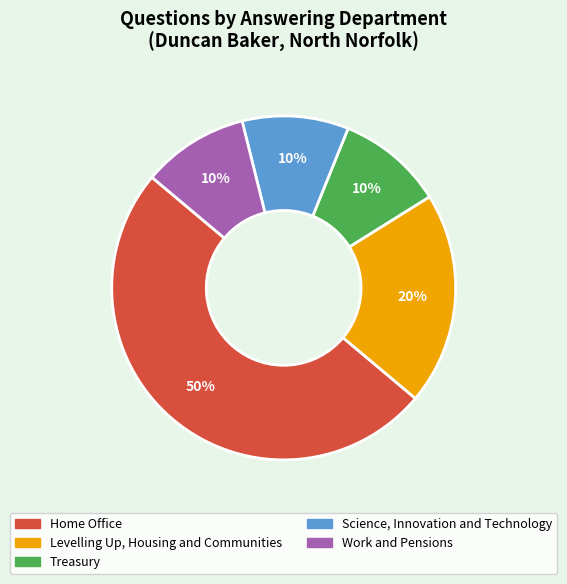

Which slice is the largest?

Home Office